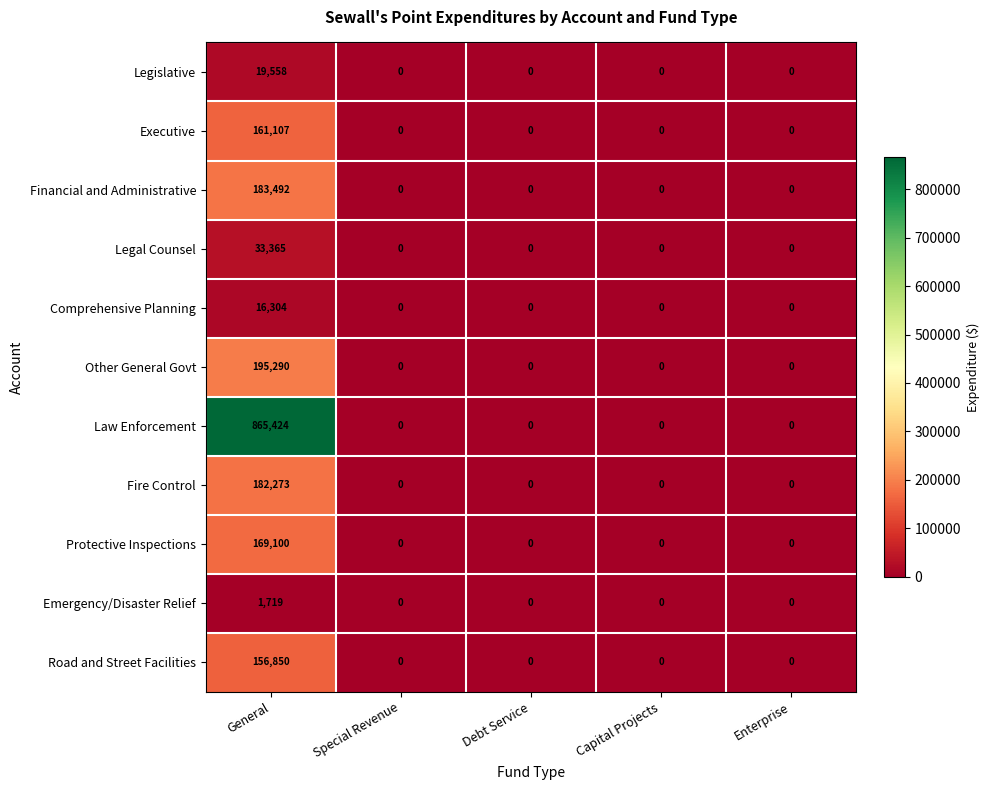

Rank the series at General from highest to lowest value.

Law Enforcement, Other General Govt, Financial and Administrative, Fire Control, Protective Inspections, Executive, Road and Street Facilities, Legal Counsel, Legislative, Comprehensive Planning, Emergency/Disaster Relief